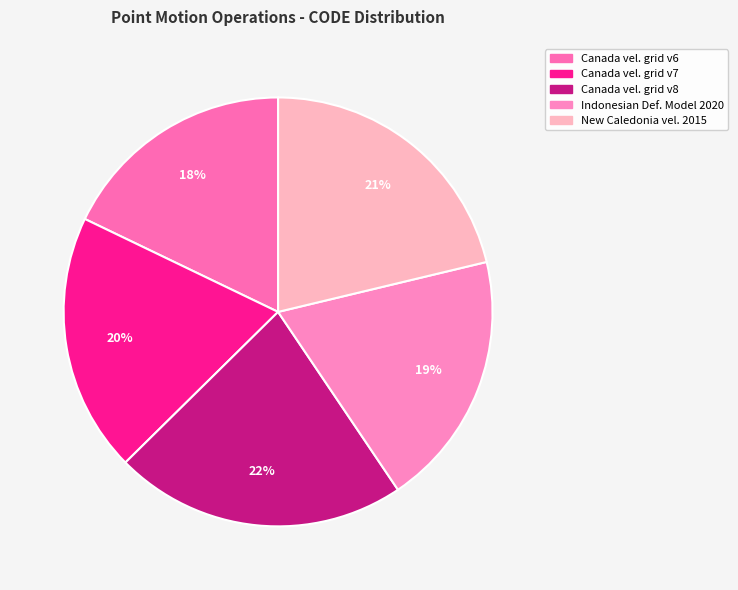

Which category has the smallest portion of the pie?

Canada velocity grid v6